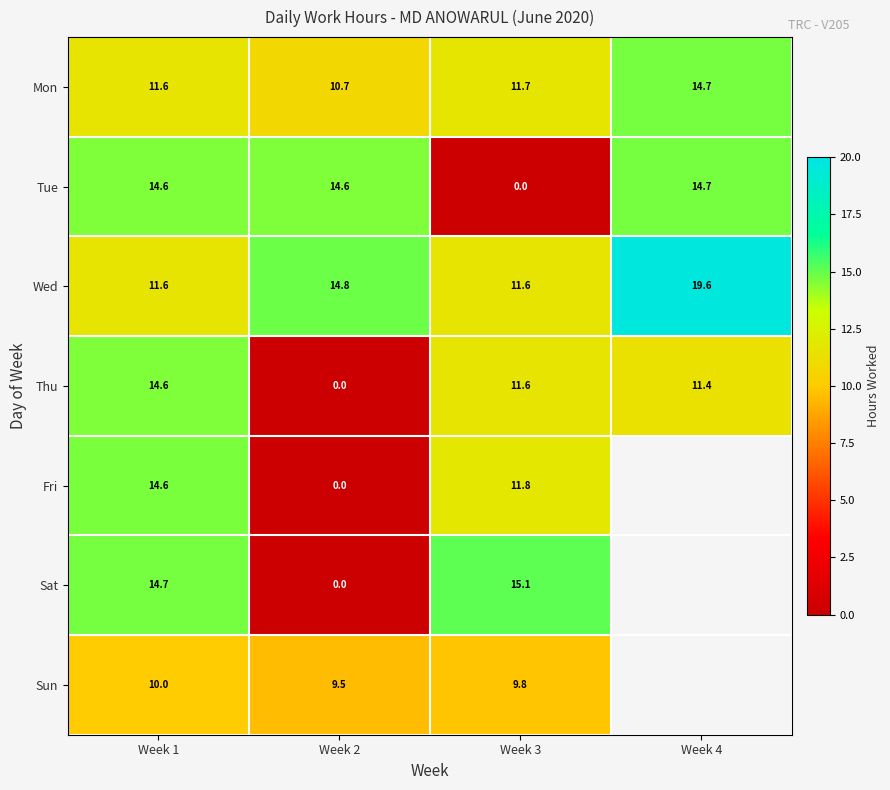

Which series changed the most between Week 2 and Week 3?

Sat